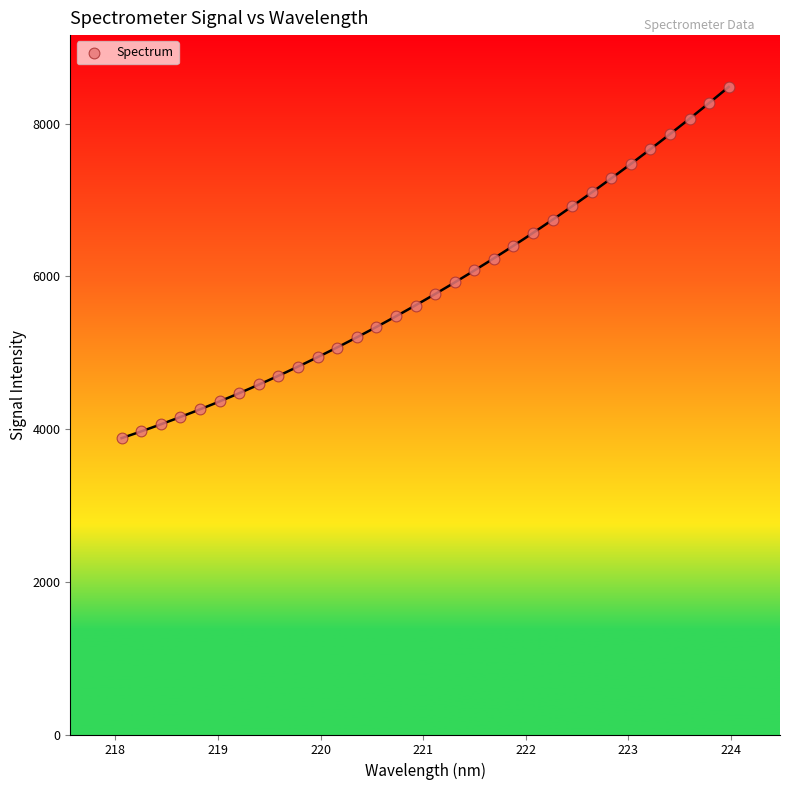

What is the range of X values (max minus min)?

5.9